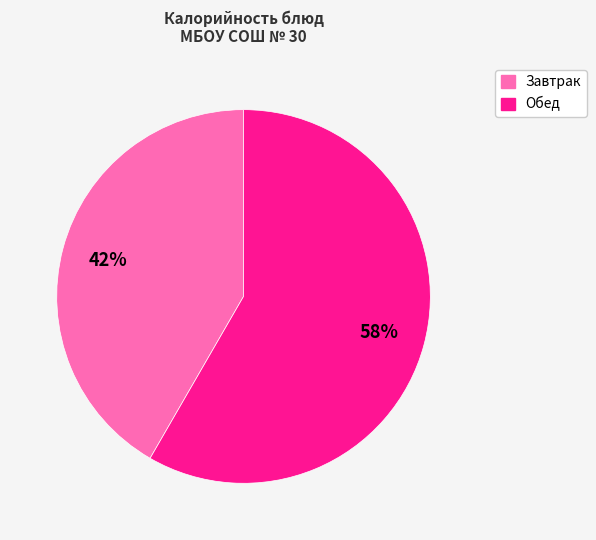

To the nearest percent, what is the average slice percentage?

50%